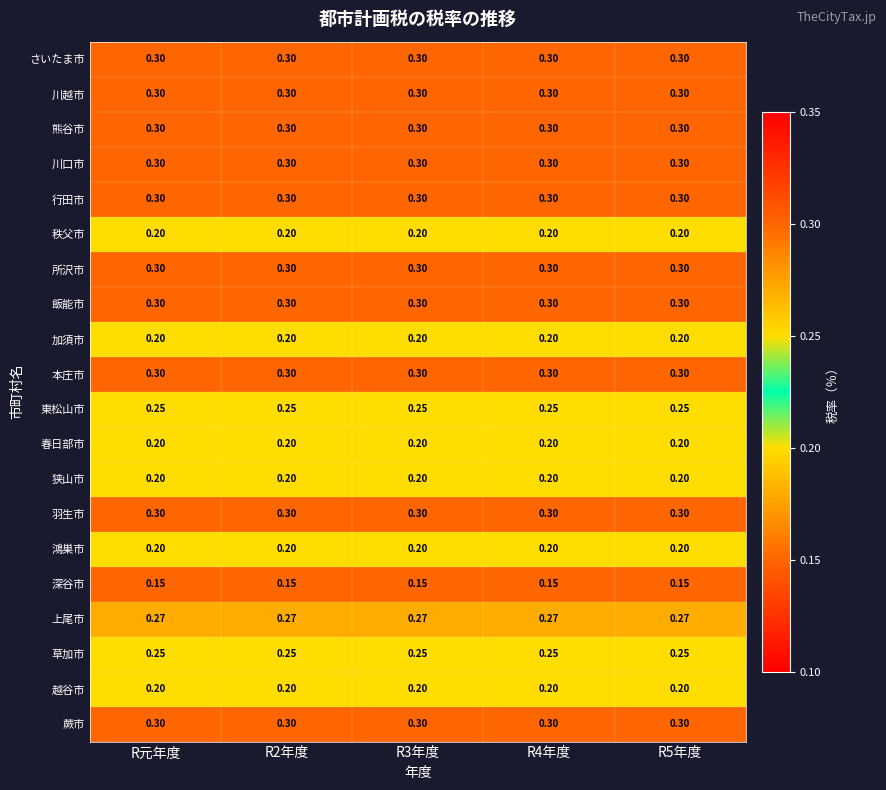

What is the spread (max minus min) of values at R2年度?

0.1